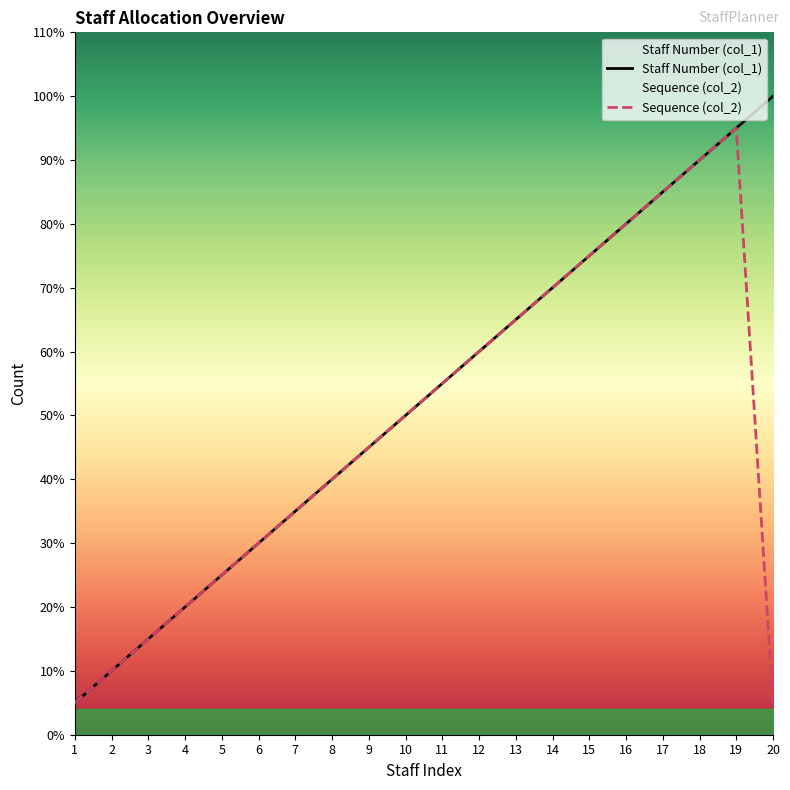

True or false: Staff Number (col_1) and Sequence (col_2) cross at least once.

False